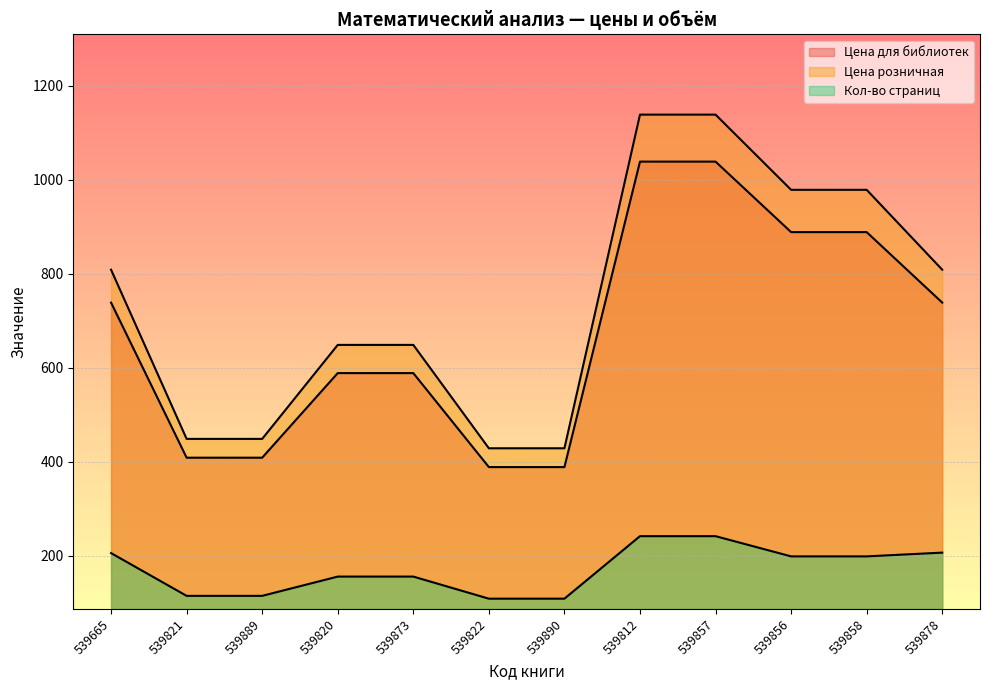

Between 539890 and 539858, which is larger?

539858